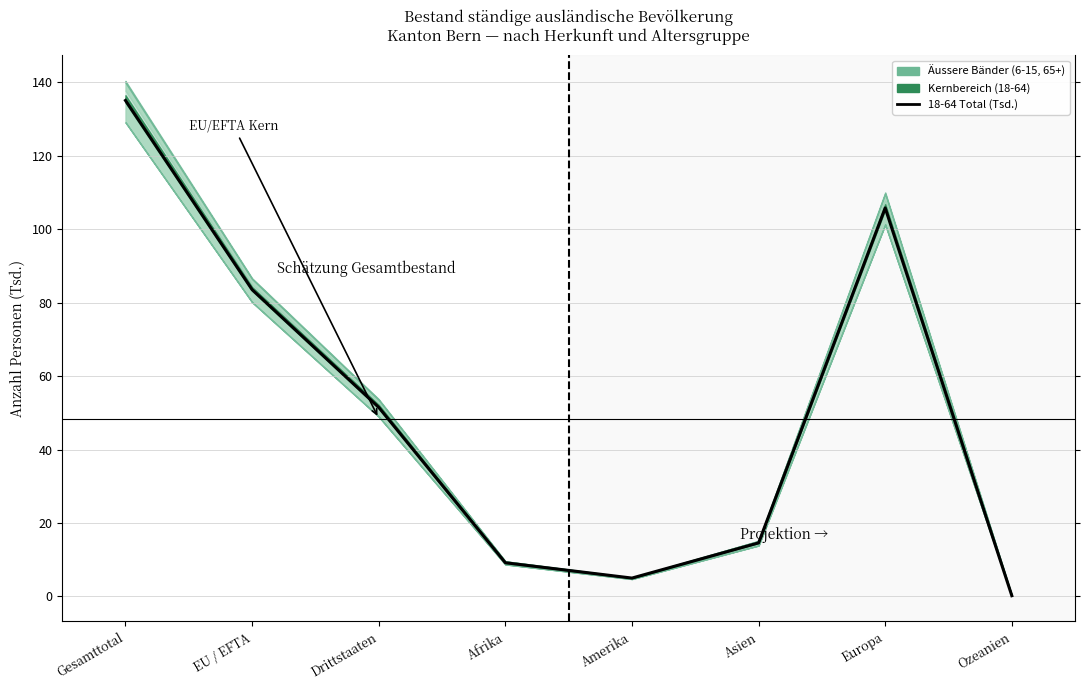

Between Asien and Afrika, which is larger?

Asien